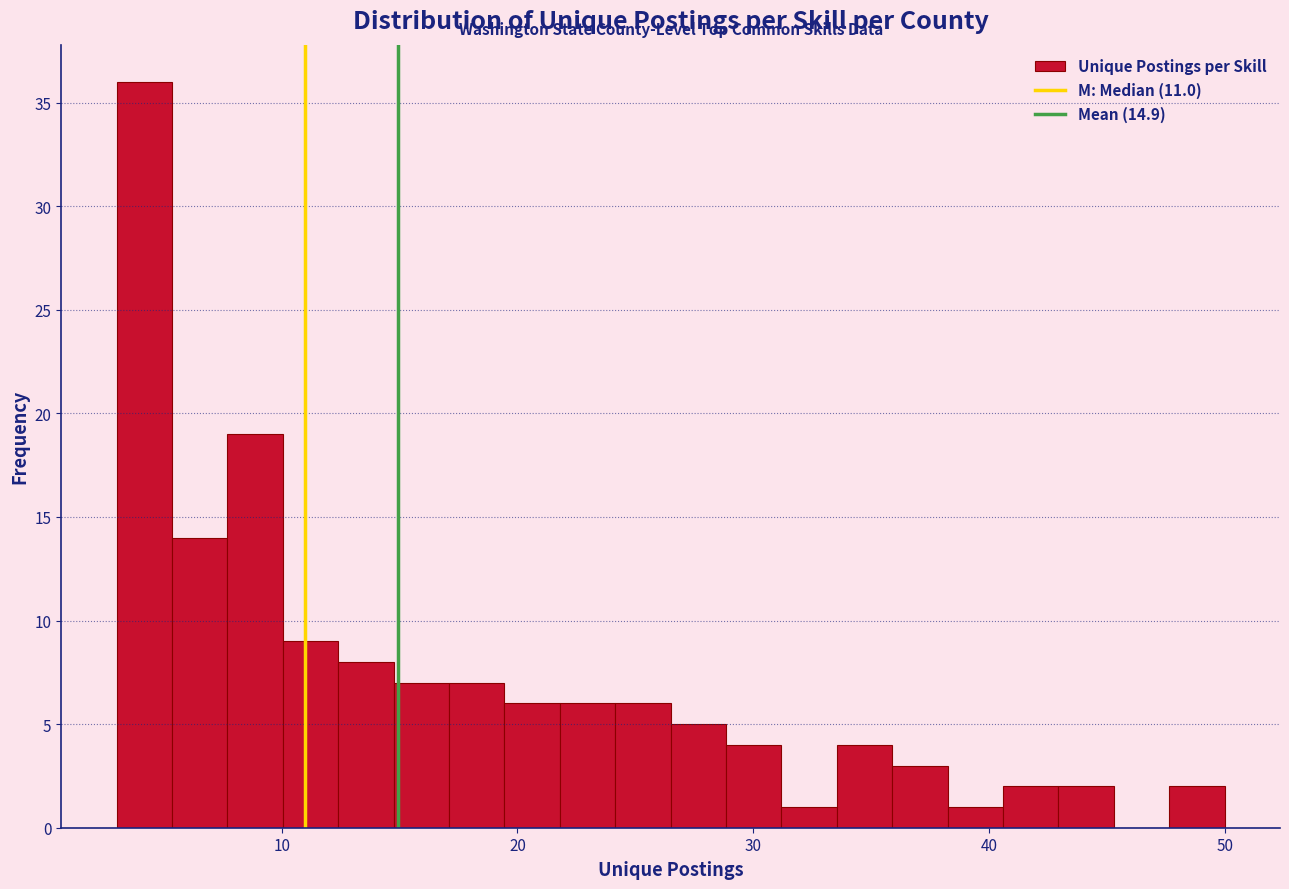

Around what value on the x-axis is the tallest bar? Give the approximate position of its centre, as read against the axis.

4